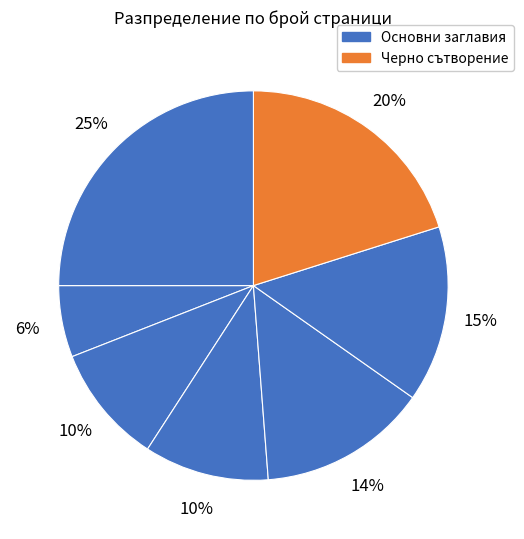

To the nearest percent, what is the difference between the largest and smallest slice percentages?

19%